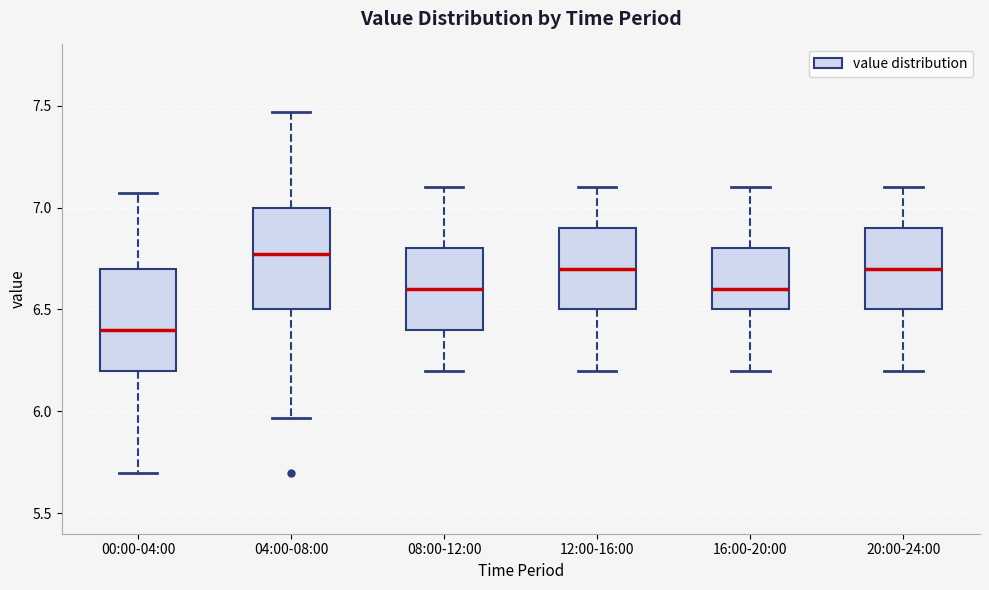

Where does the lower whisker of the box for 00:00-04:00 end on the y-axis? The values are not printed on the chart, so give them approximately, as read against the axis.

5.70